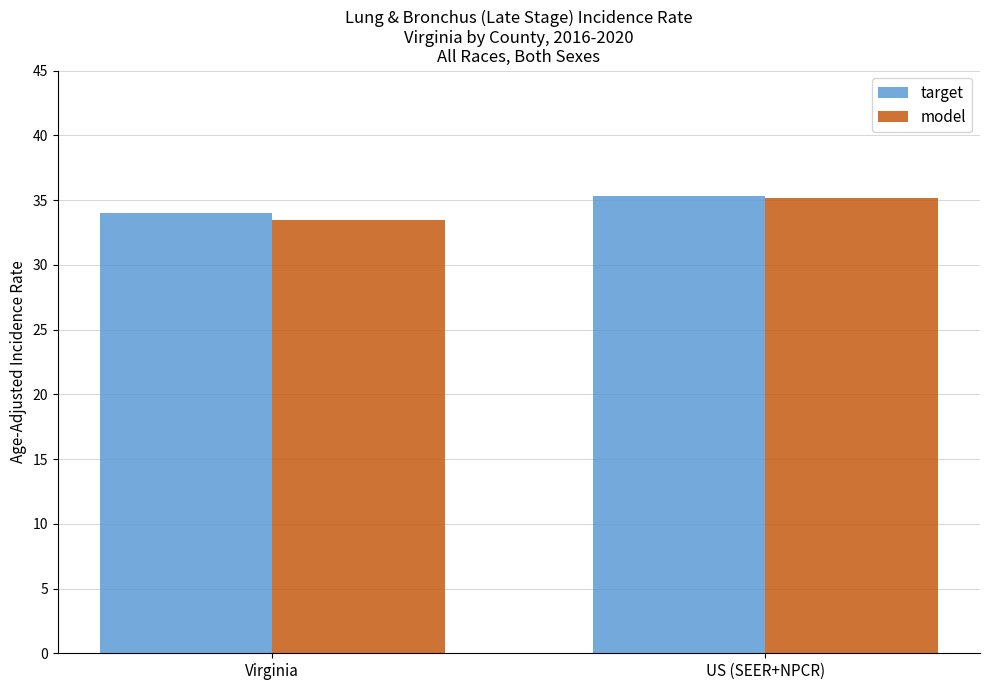

Count the model values in the range 33 to 35.

1